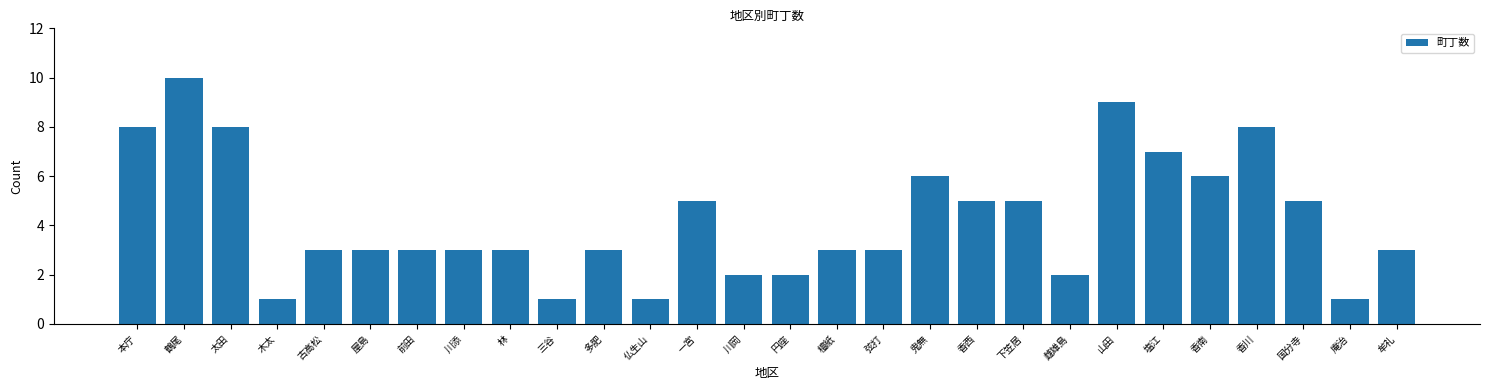

Reading left to right, transcribe all the data shown in this chart.

8	10	8	1	3	3	3	3	3	1	3	1	5	2	2	3	3	6	5	5	2	9	7	6	8	5	1	3